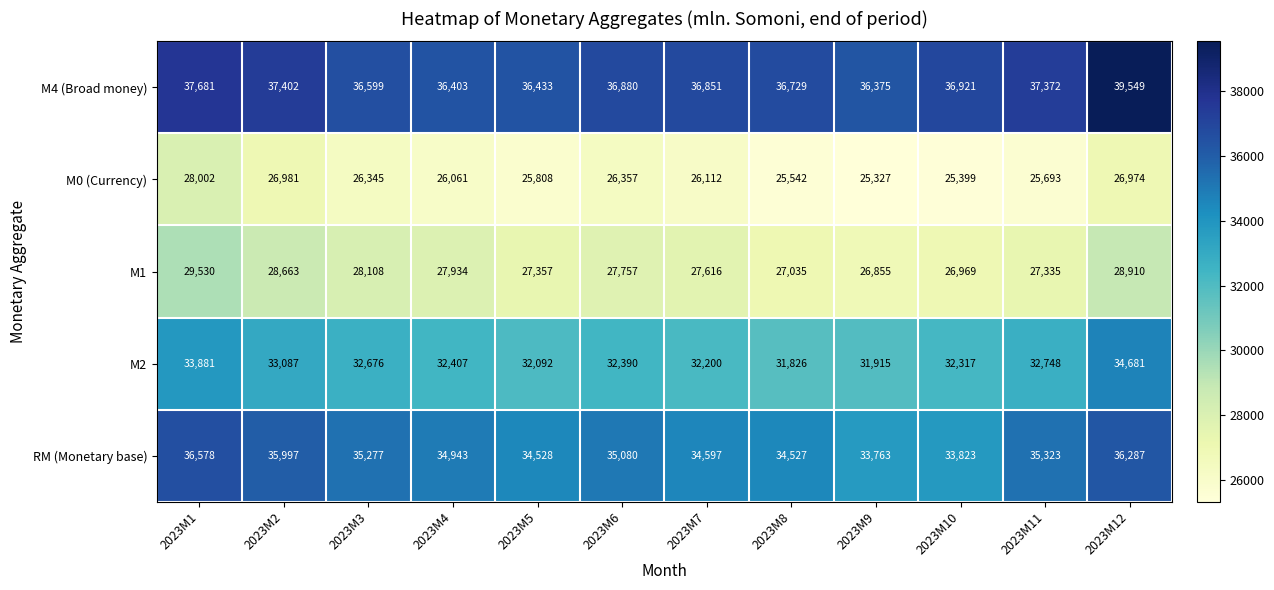

Which series has the largest range (max minus min)?

M4 (Broad money)